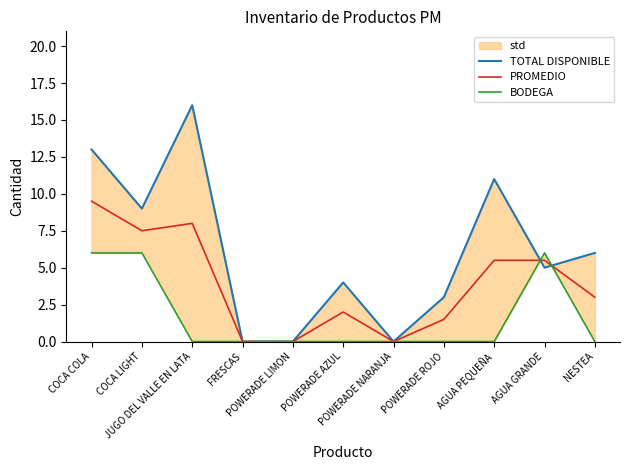

What is the difference between the highest and lowest values at AGUA PEQUEÑA?

11.0